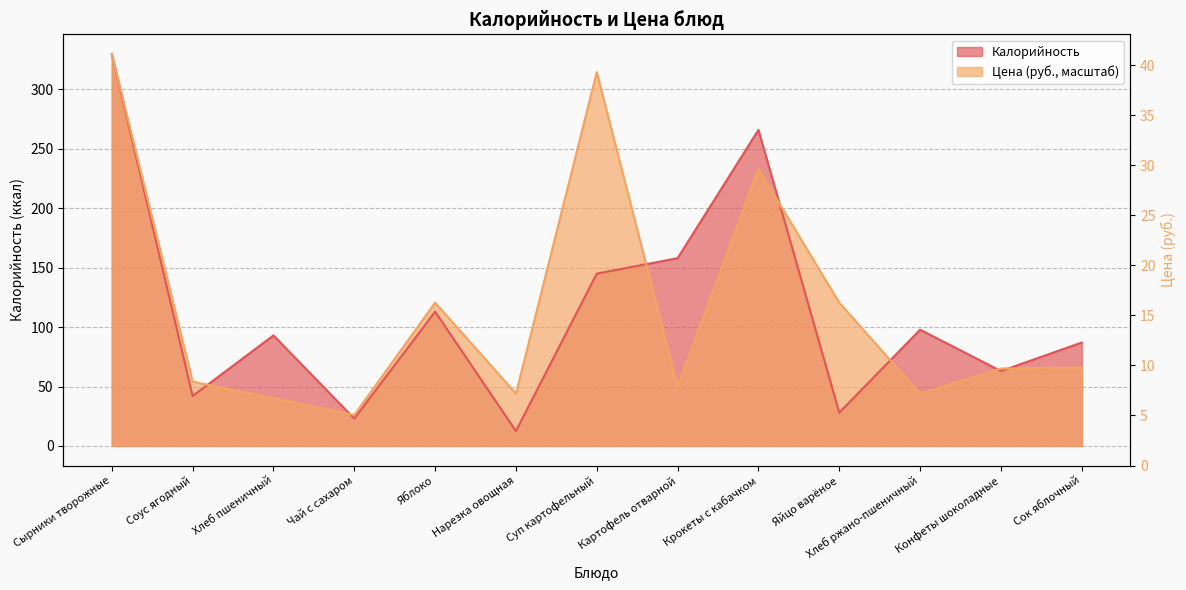

At which category does Калорийность reach its first local peak?

Хлеб пшеничный